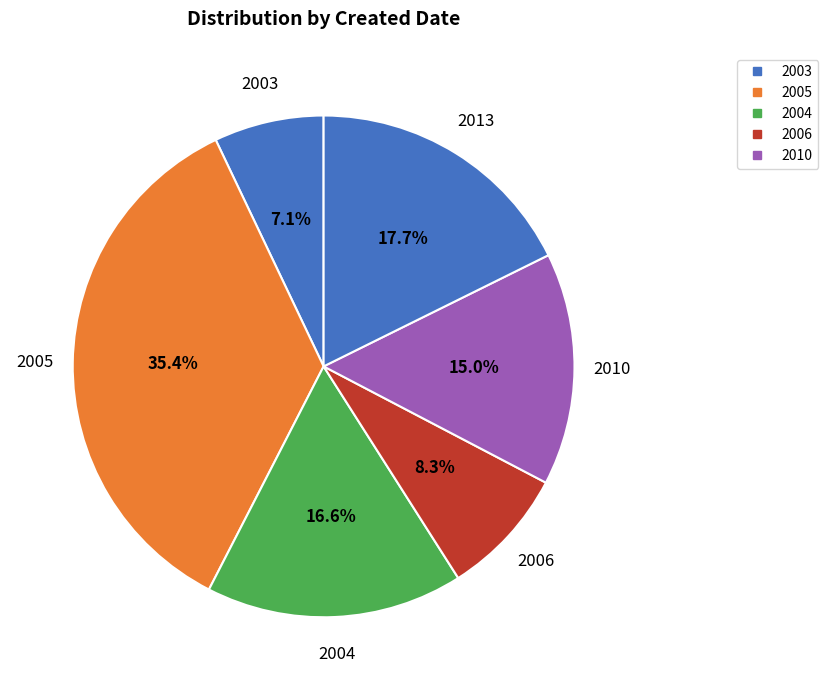

Count the number of slices in the pie.

6